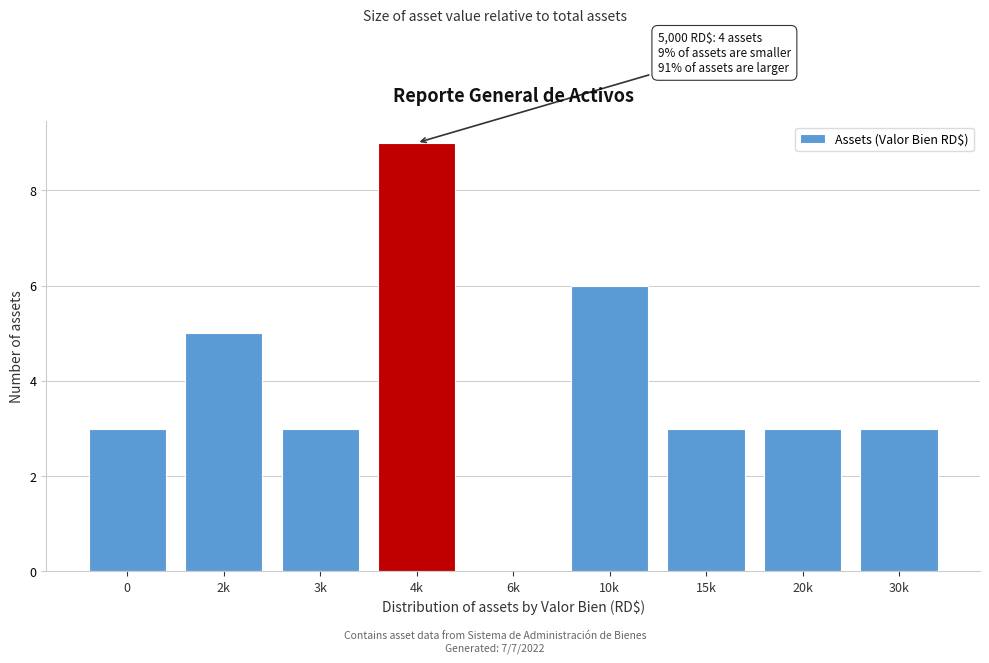

Reading left to right, transcribe all the data shown in this chart.

0=3	2k=5	3k=3	4k=9	6k=0	10k=6	15k=3	20k=3	30k=3